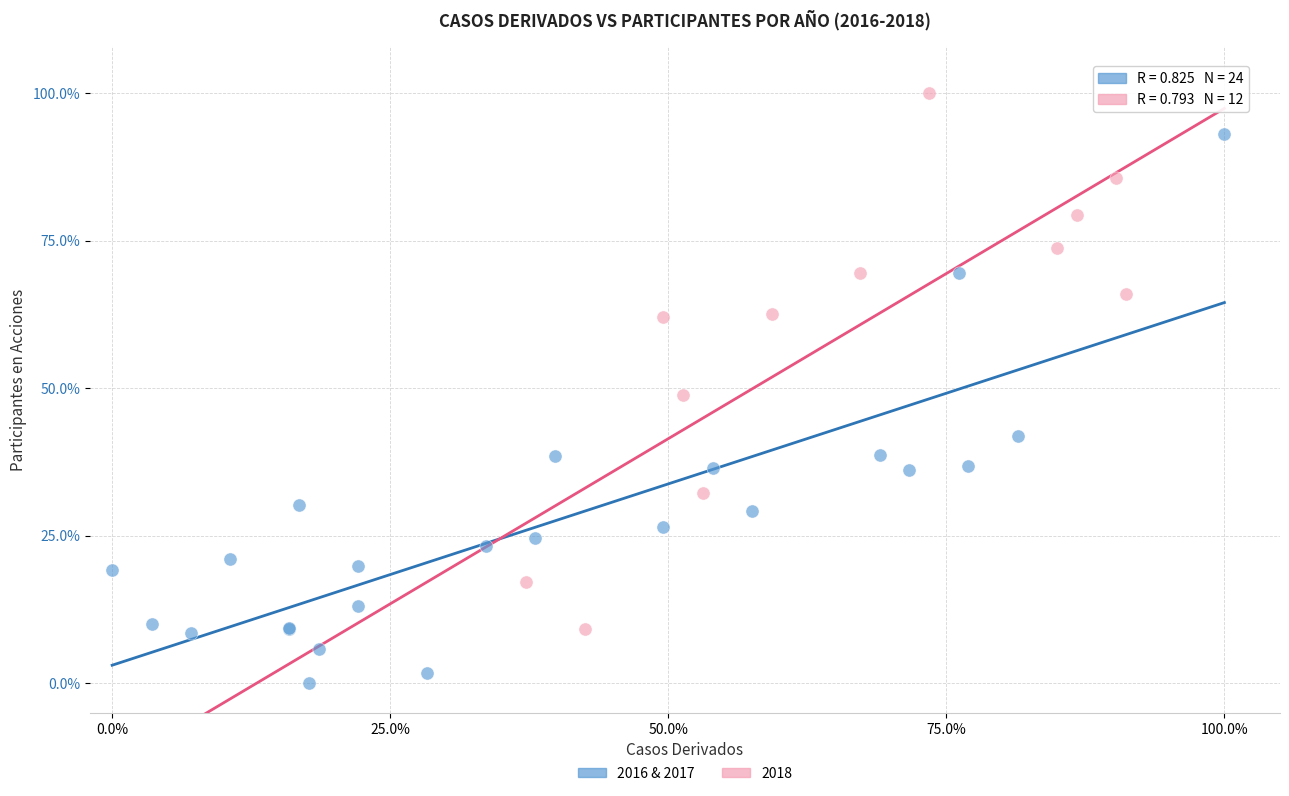

Which series contains the highest Y value?

2018